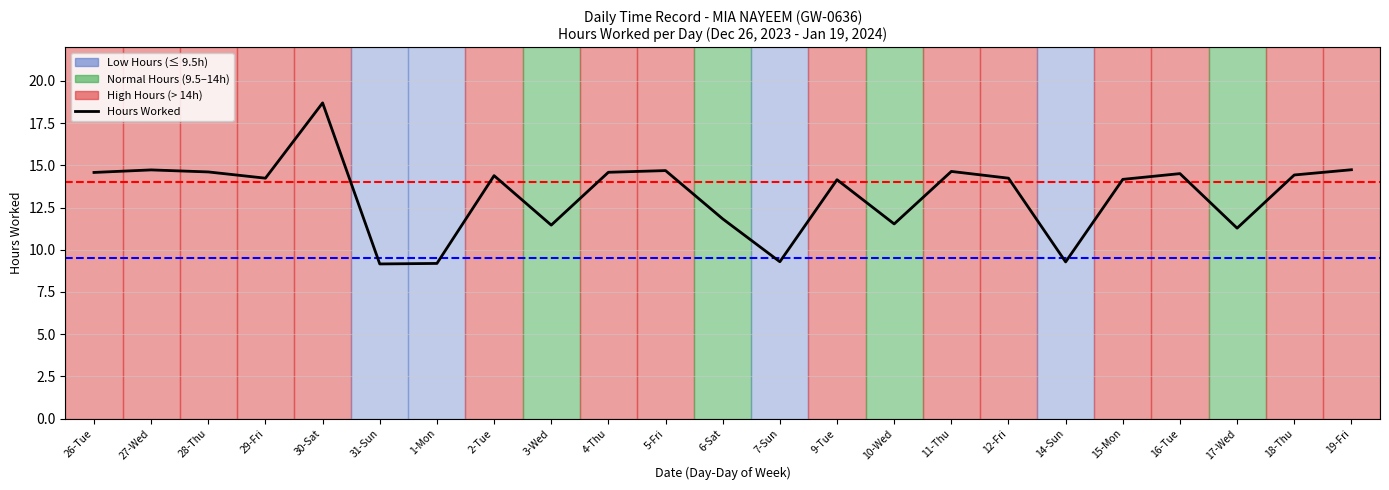

What is the change in value from 3-Wed to 18-Thu?

+3.0